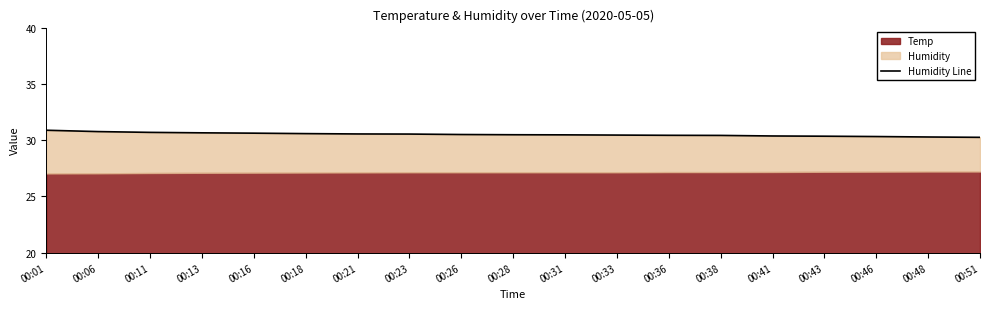

What is the maximum value shown in the chart?

30.9